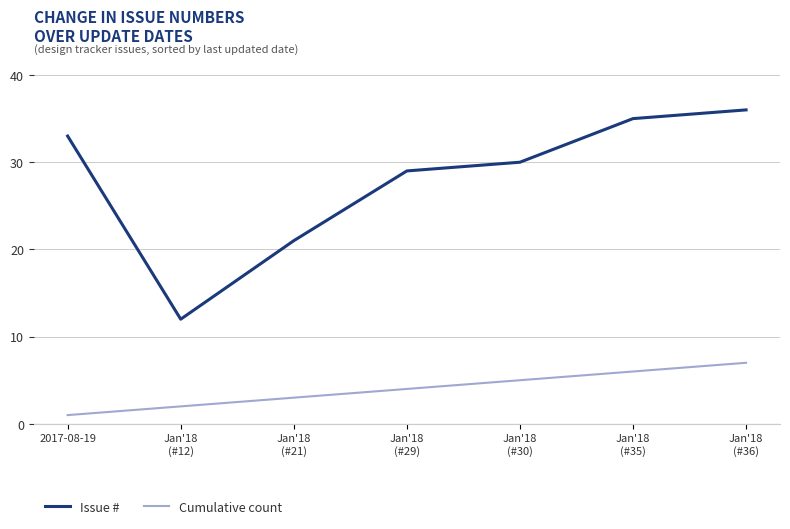

Is the value of Issue # at Jan'18
(#35) greater than the value of Cumulative count at Jan'18
(#30)?

Yes